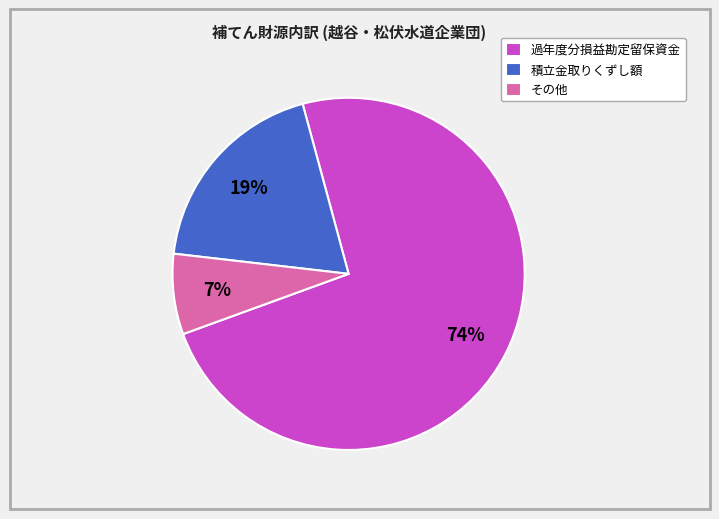

Which slice is the smallest?

その他